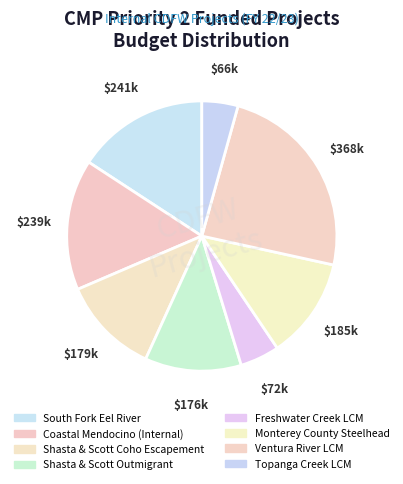

Which has a higher value, Topanga Creek LCM or Freshwater Creek LCM?

Freshwater Creek LCM